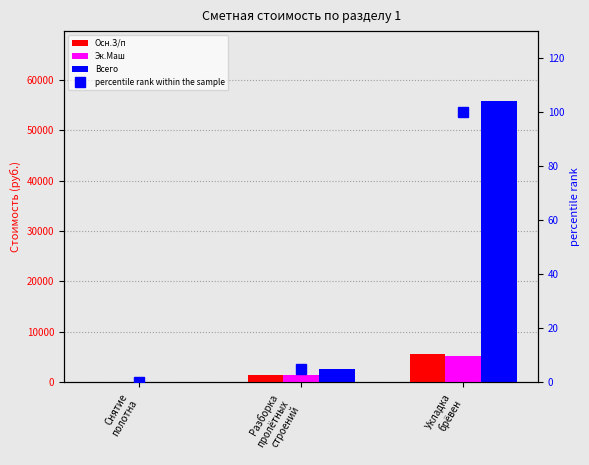

At which label does Всего first exceed 2714?

Разборка
пролётных
строений